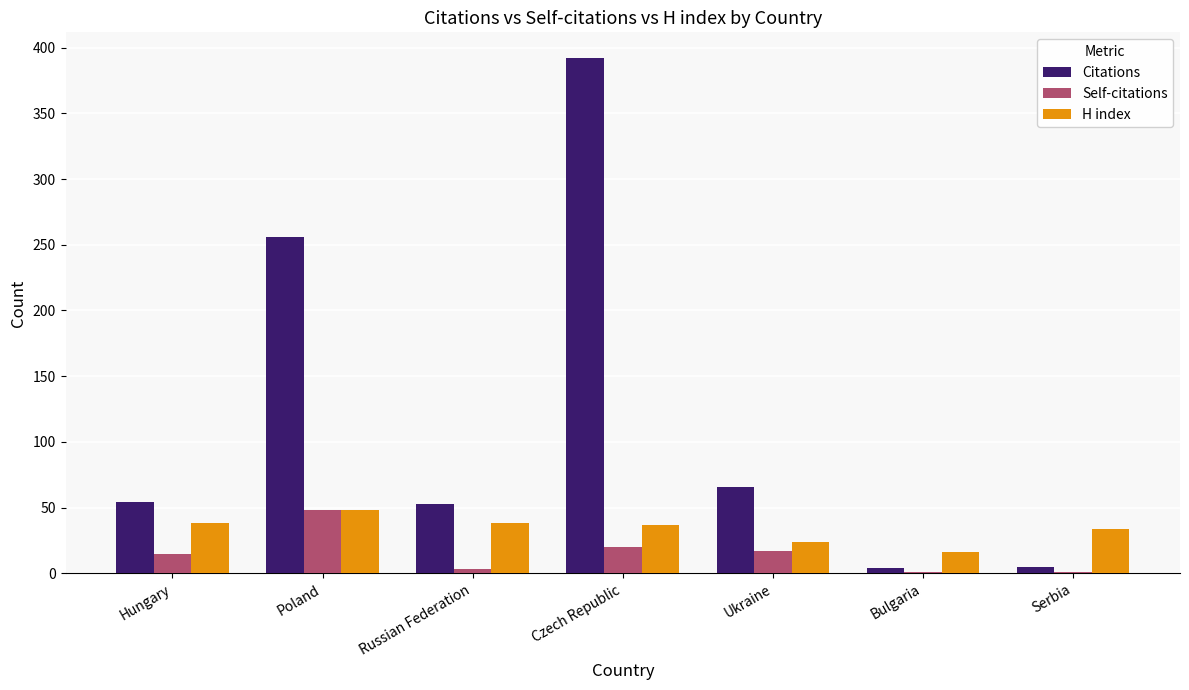

The value of Citations at Russian Federation is 53. True or false?

True